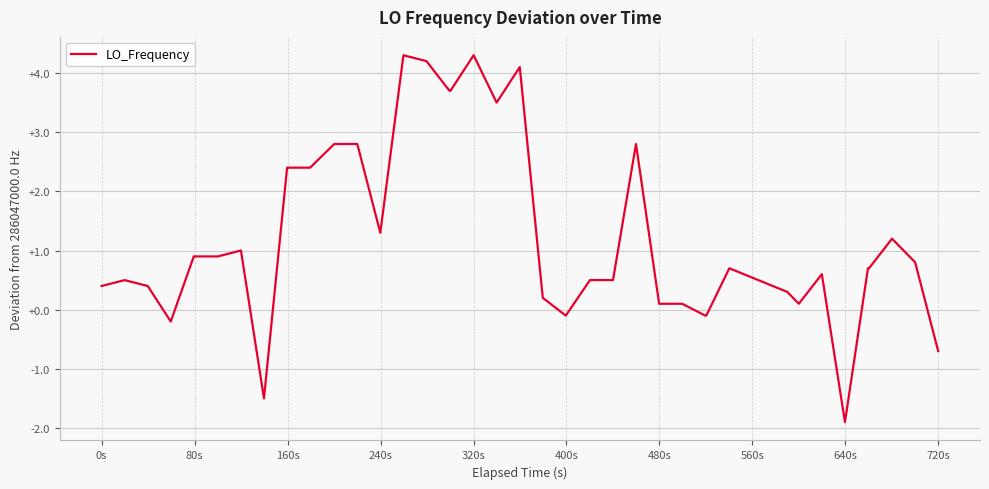

How many values are above zero?

33